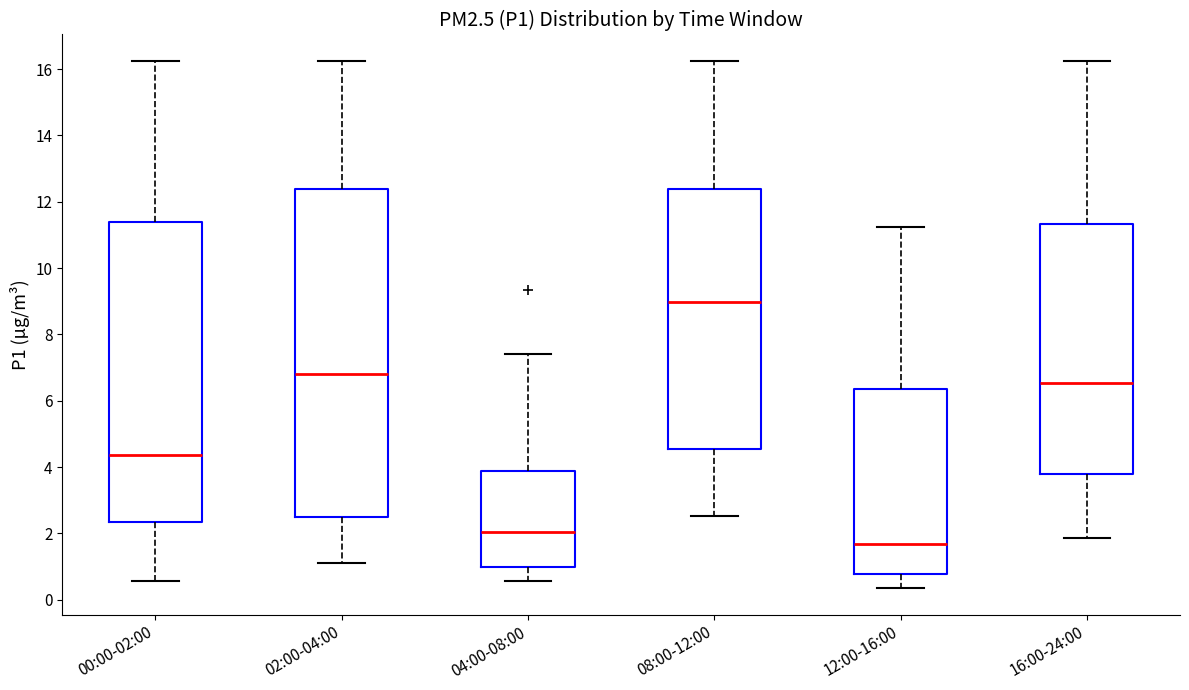

Reading left to right, transcribe this box plot: for each box, give where its median line is, the range the box spans, and where its two whiskers end, as read against the y-axis. The values are not printed on the chart, so give them approximately, as read against the axis.

00:00-02:00: median 4.4, box 2.4 to 11.4, whiskers 0.6 to 16.2
02:00-04:00: median 6.8, box 2.6 to 12.4, whiskers 1.2 to 16.2
04:00-08:00: median 2.0, box 1.0 to 3.8, whiskers 0.6 to 7.4
08:00-12:00: median 9.0, box 4.6 to 12.4, whiskers 2.6 to 16.2
12:00-16:00: median 1.6, box 0.8 to 6.4, whiskers 0.4 to 11.2
16:00-24:00: median 6.6, box 3.8 to 11.4, whiskers 1.8 to 16.2